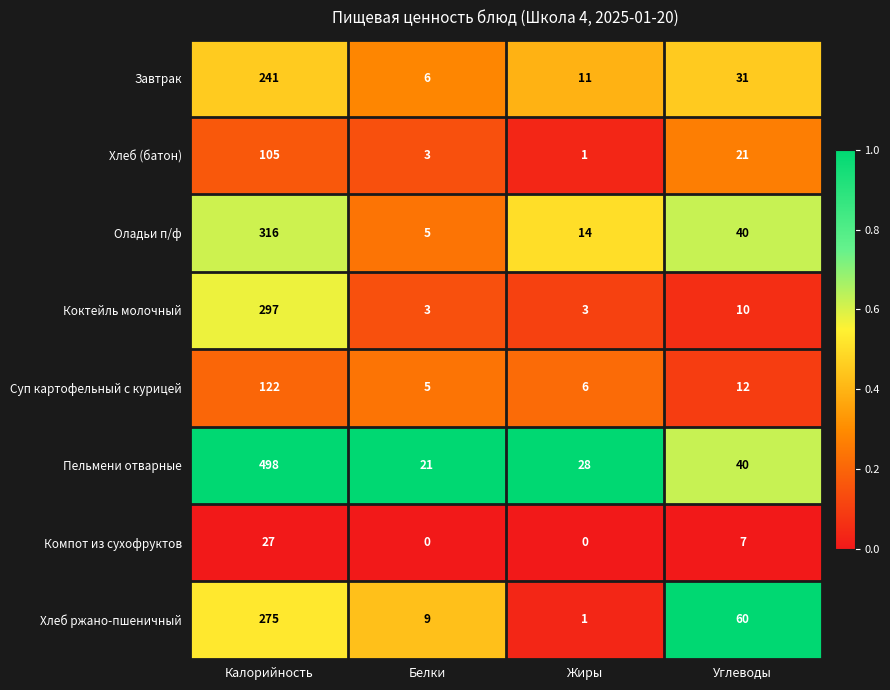

Rank the series by their maximum value, from highest to lowest.

Пельмени отварные, Оладьи п/ф, Коктейль молочный, Хлеб ржано-пшеничный, Завтрак, Суп картофельный с курицей, Хлеб (батон), Компот из сухофруктов